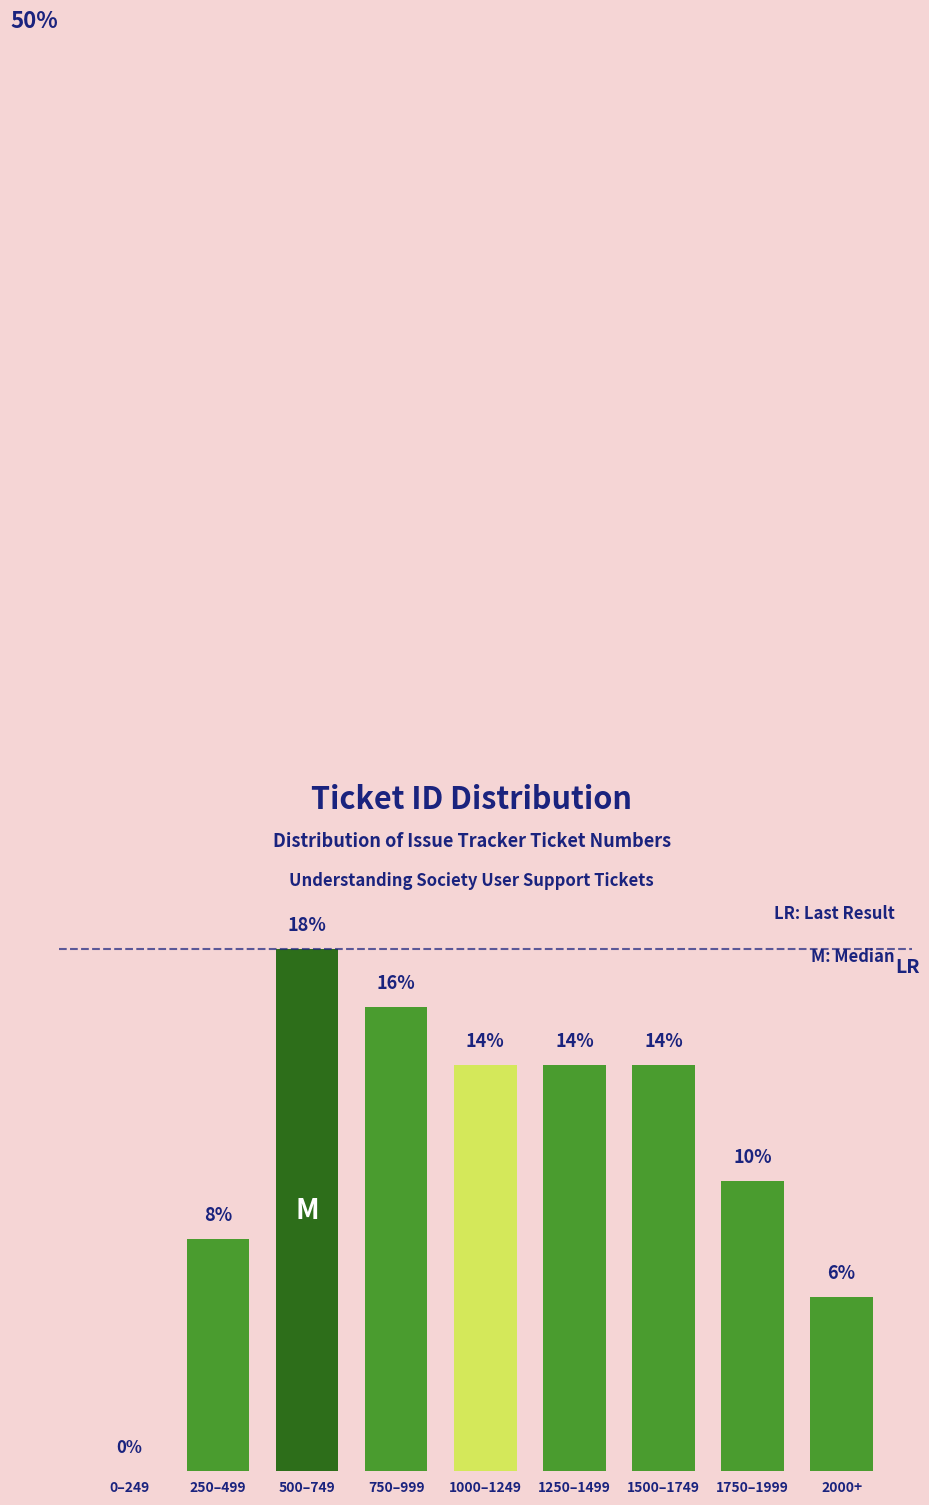

At which label does the data first exceed 14?

500–749